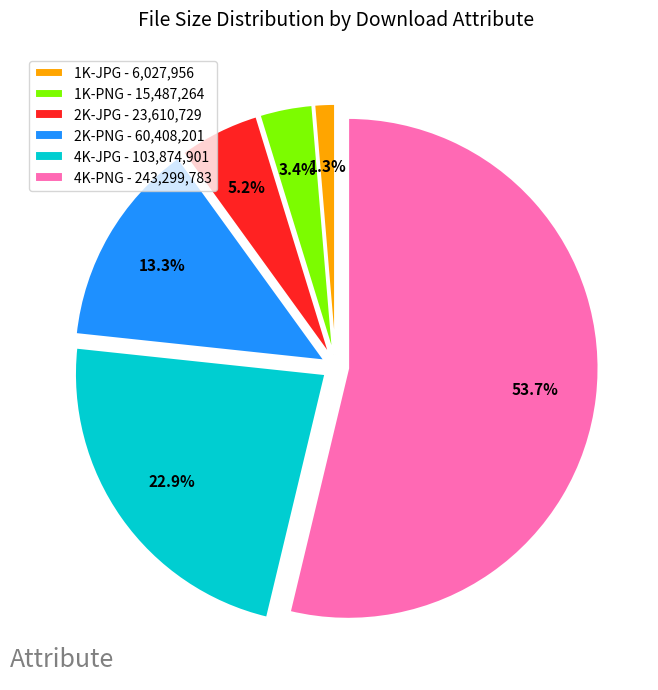

What is the smallest slice in the pie chart?

1K-JPG